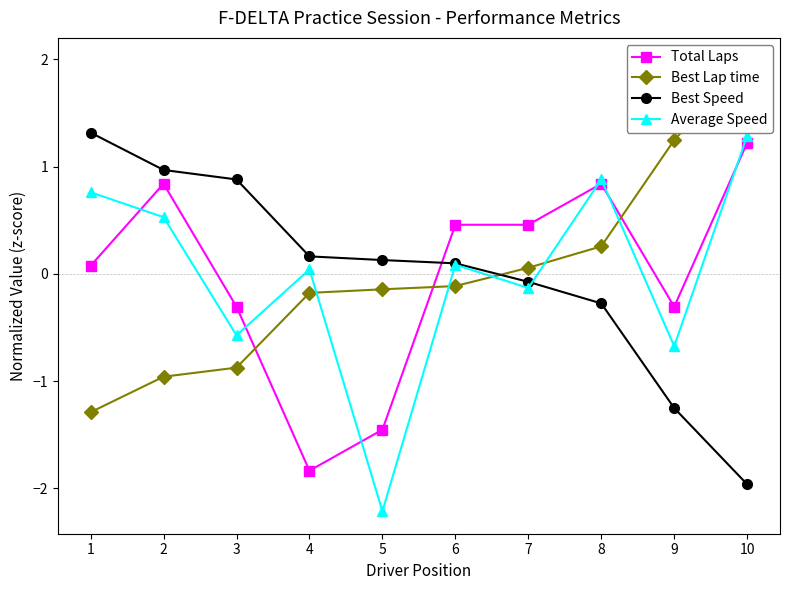

How many data points in Best Lap time are above 0?

4